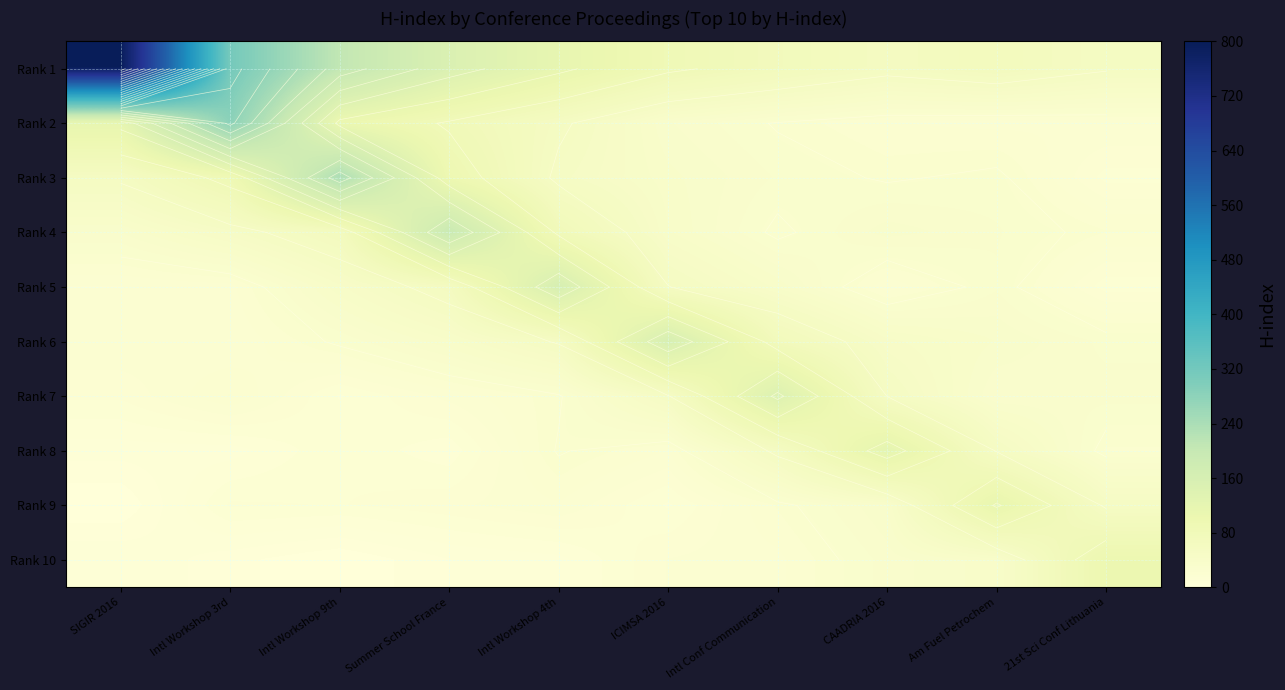

What is the difference between the Rank 6 values at Intl Workshop 9th and CAADRIA 2016?

15.8